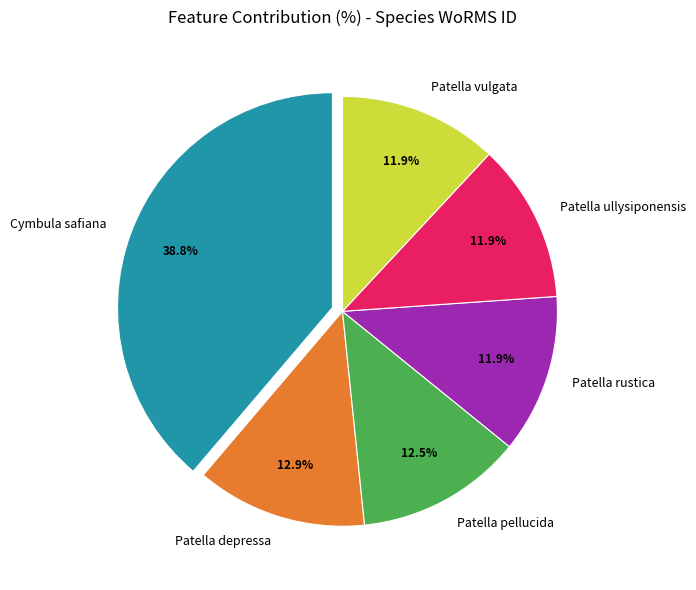

To the nearest percent, what percentage of the pie is Cymbula safiana?

39%